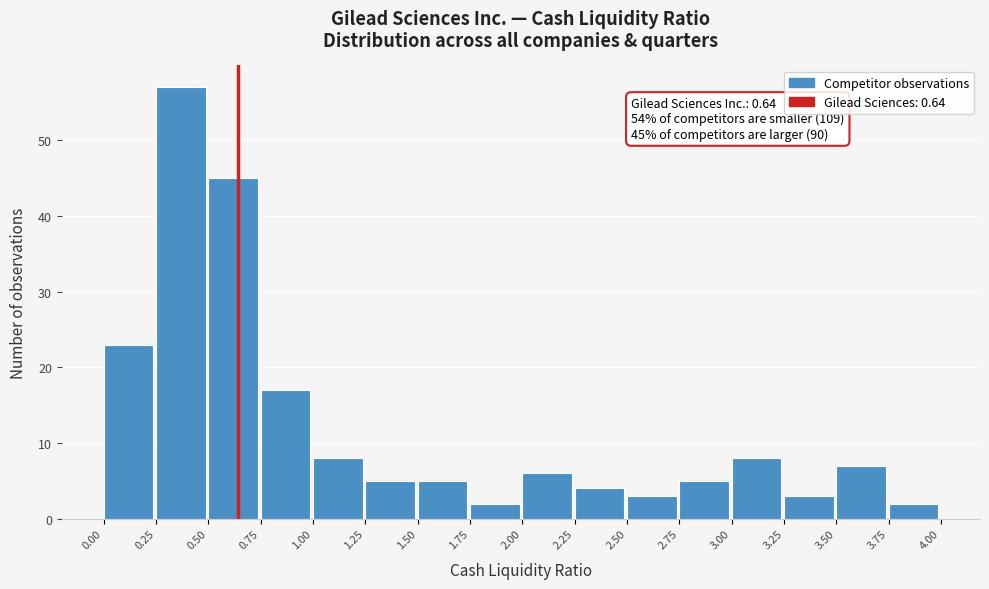

Over which range of the x-axis is the bar tallest?

0.25 to 0.50